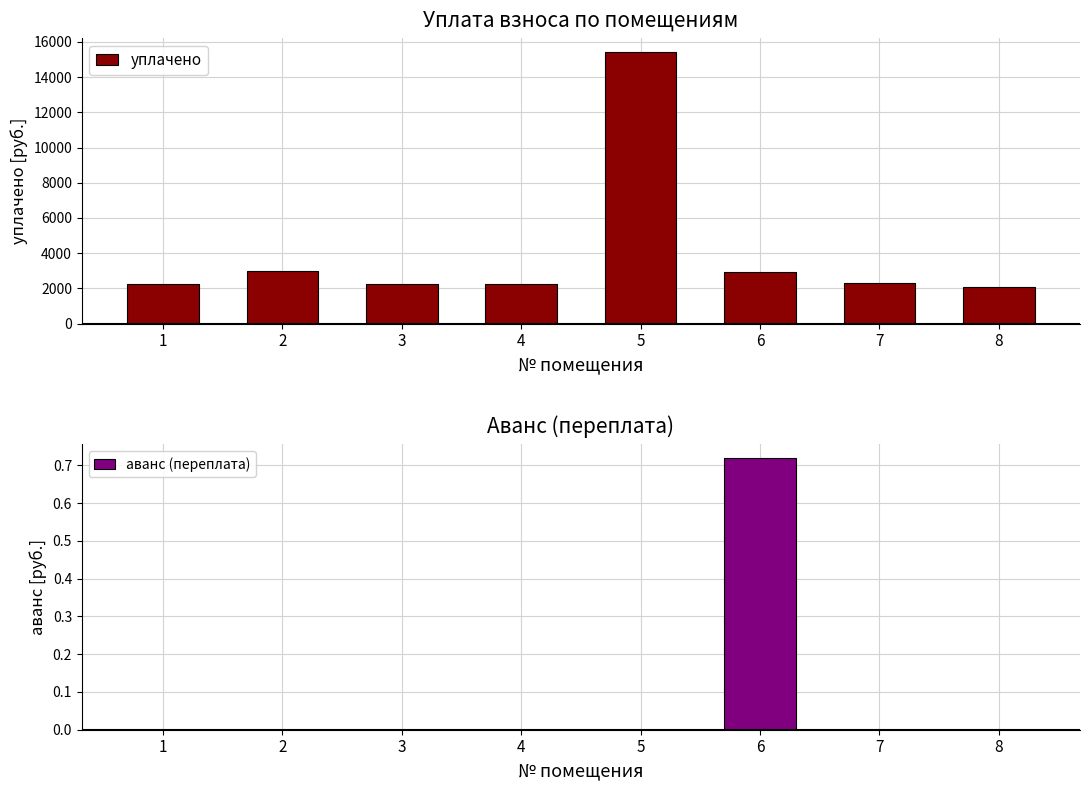

Which series has the largest total across all categories?

уплачено